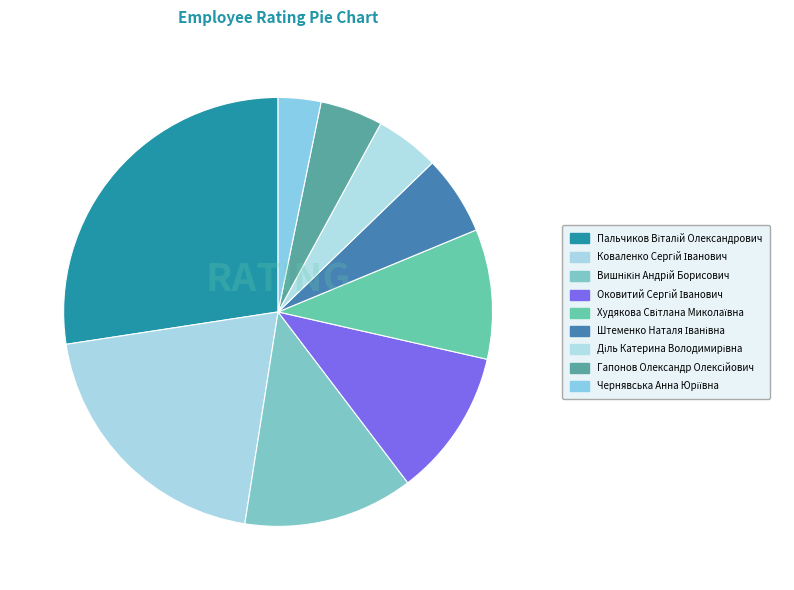

Which has a higher value, Оковитий Сергій Іванович or Штеменко Наталя Іванівна?

Оковитий Сергій Іванович